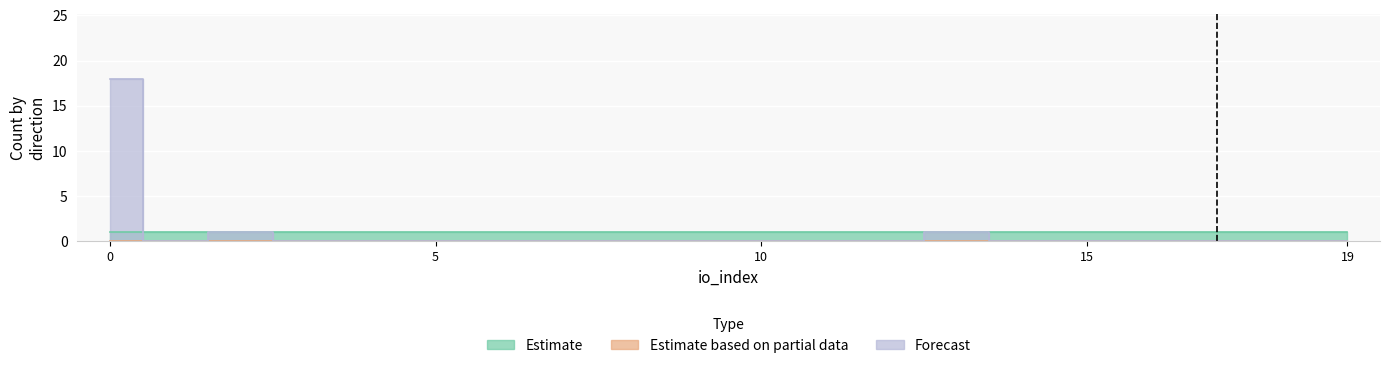

Which series has the largest range (max minus min)?

Forecast